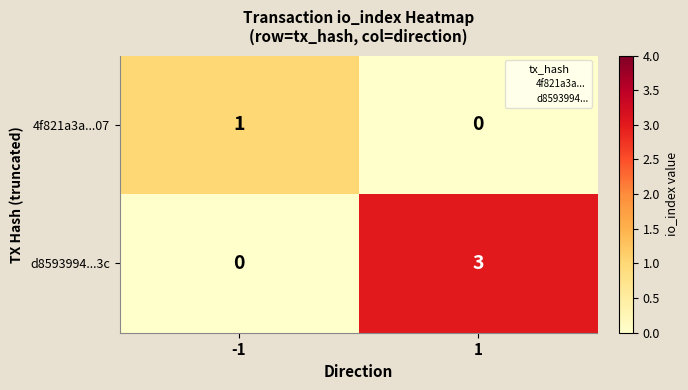

What is the total value across all series at 1?

3